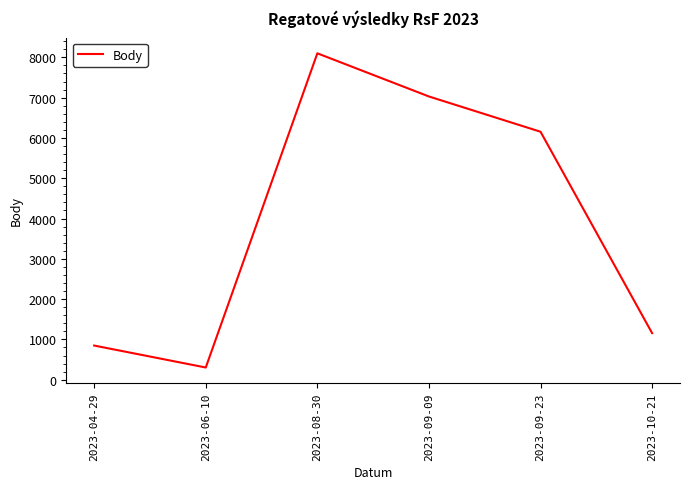

Rank the categories by value from highest to lowest.

2023-08-30, 2023-09-09, 2023-09-23, 2023-10-21, 2023-04-29, 2023-06-10